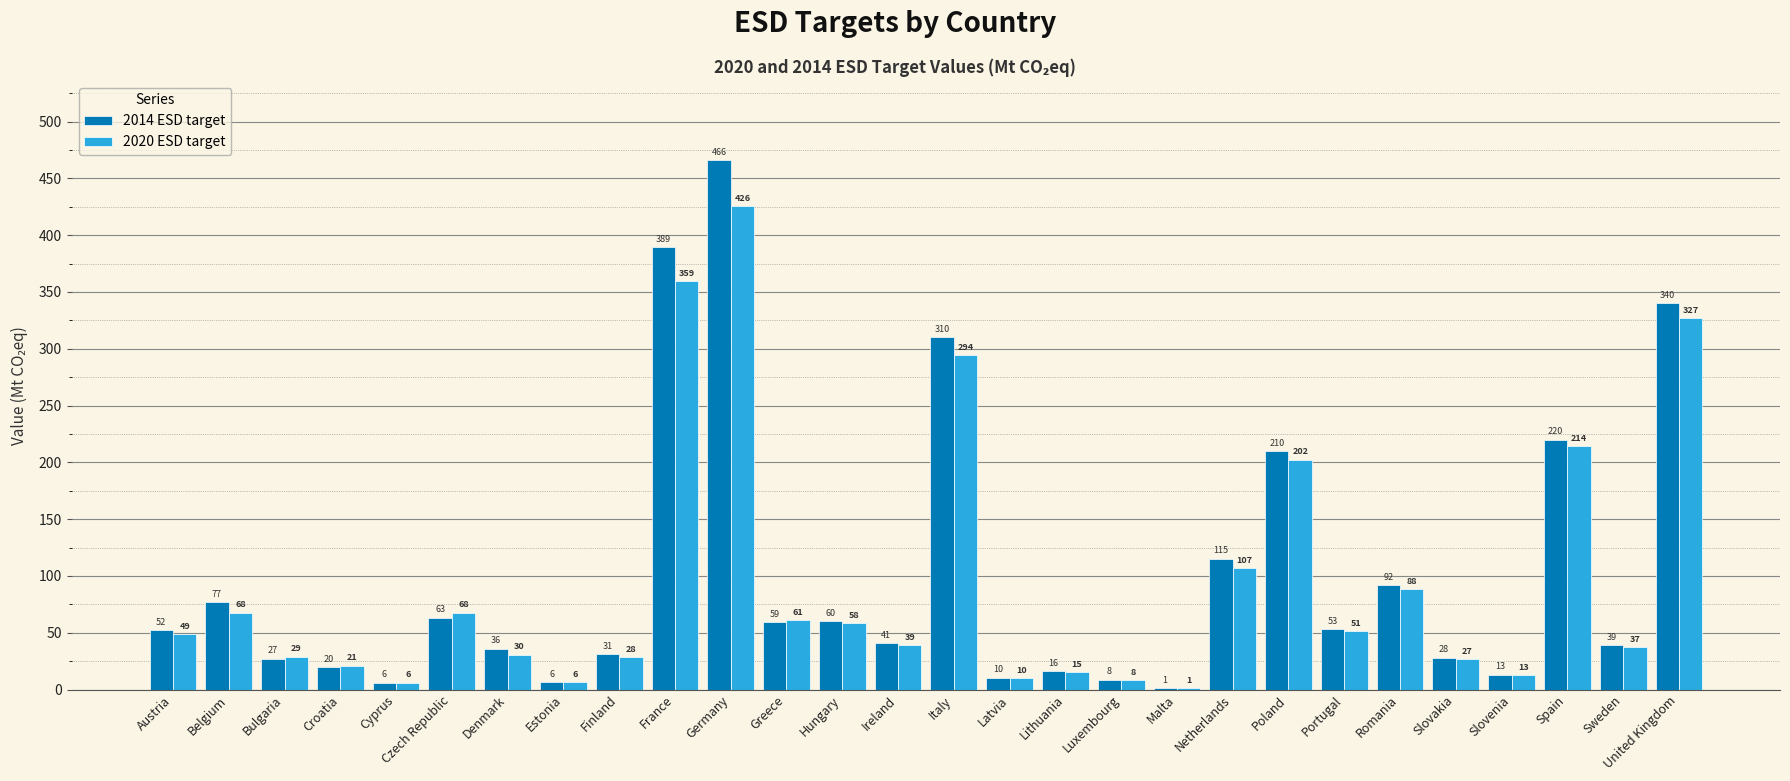

Is it true that 2020 ESD target equals 37.2 at Sweden?

True